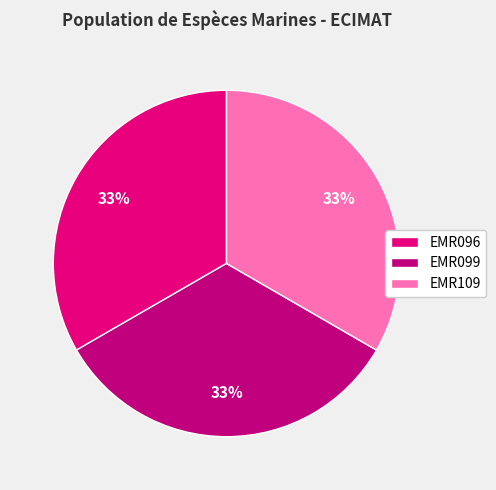

Which slice is the smallest?

EMR096